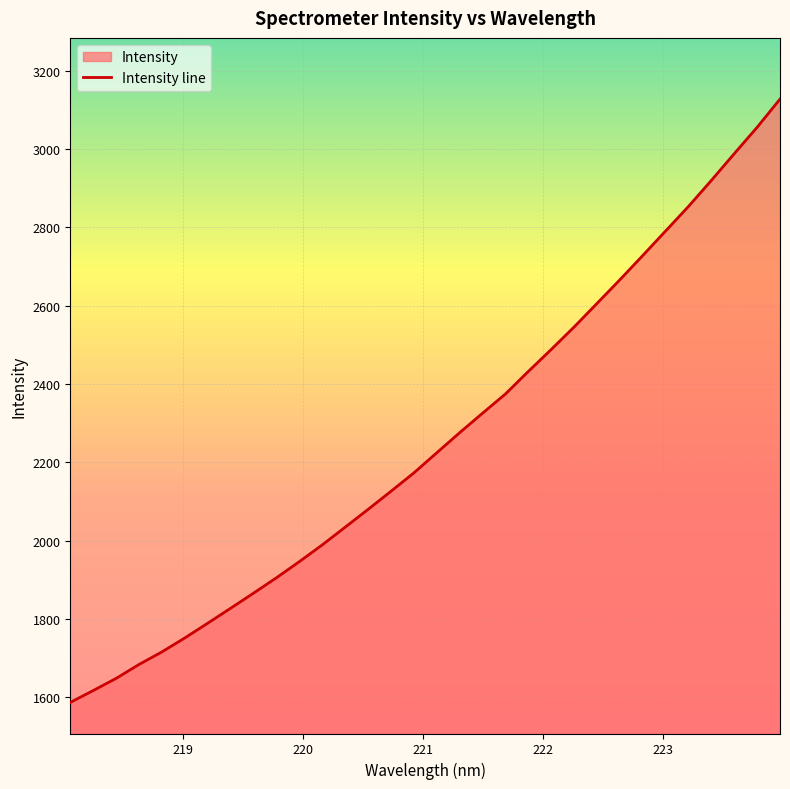

Is it true that the value at 220.9264 is 2173.1?

True